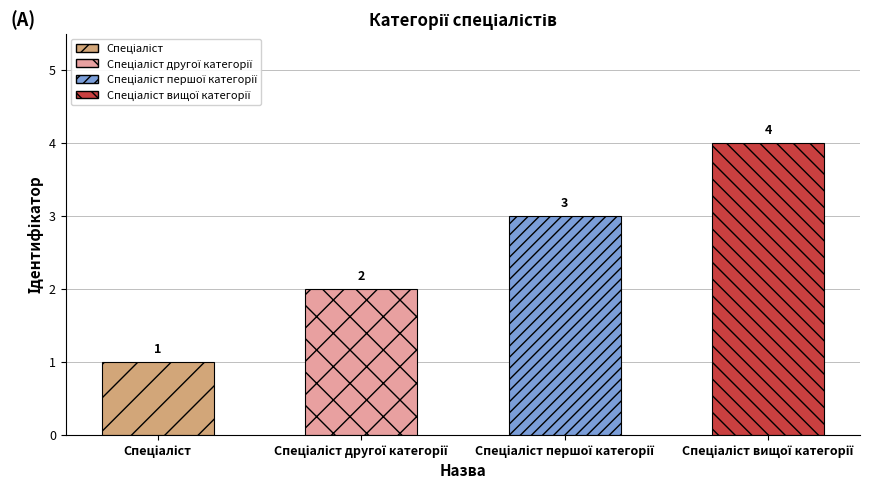

Count the values in the range 2 to 4.

3